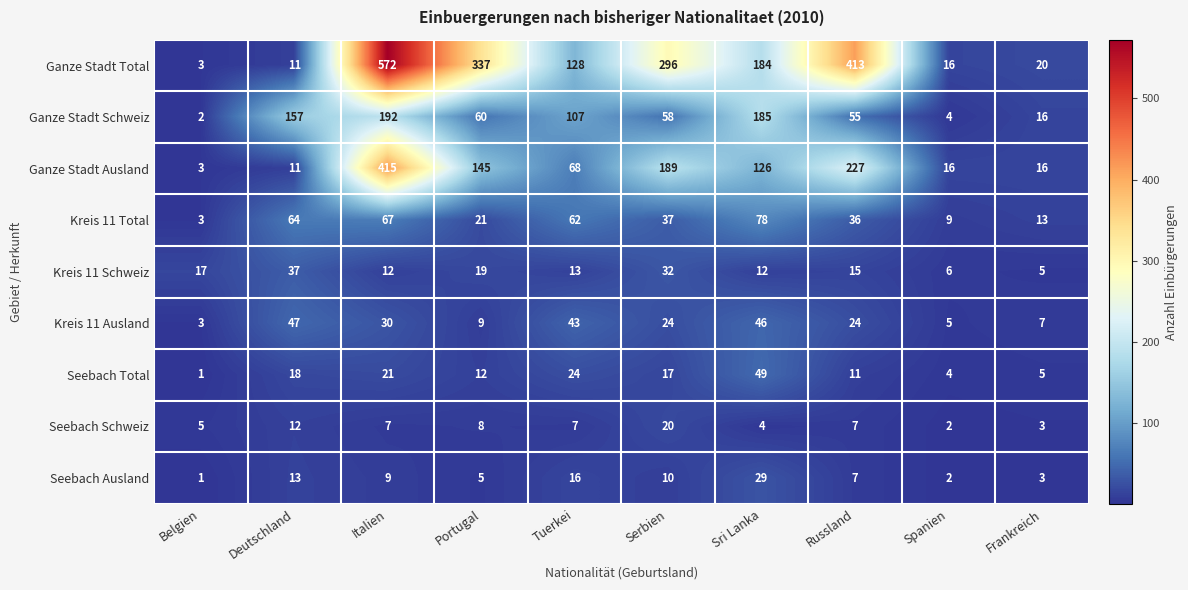

How many values in the Ganze Stadt Ausland series are below 126?

5